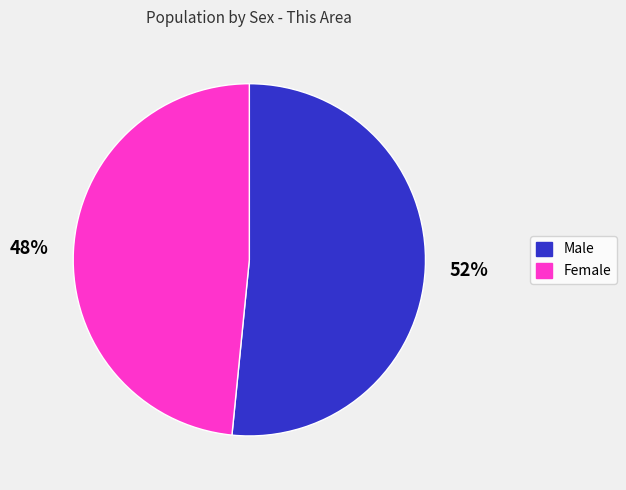

Do Male and Female together represent more than half of the pie?

Yes